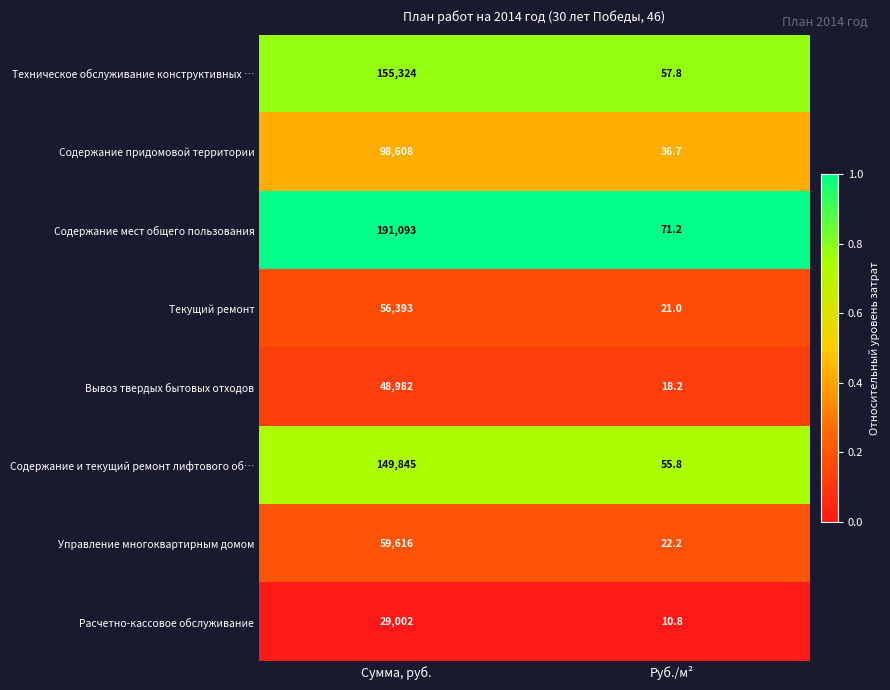

Is it true that Управление многоквартирным домом equals 59616.0 at Сумма, руб.?

True